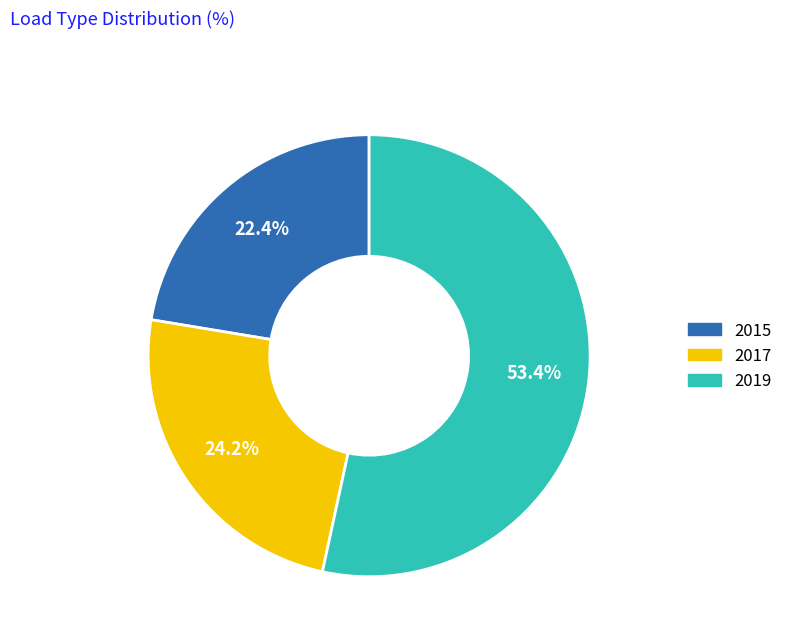

Is there any slice that represents more than half of the pie?

Yes